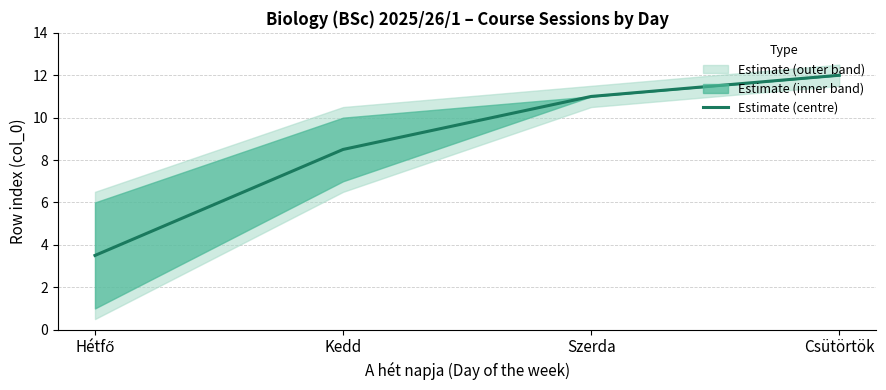

The value at Hétfő is 1.0. True or false?

False